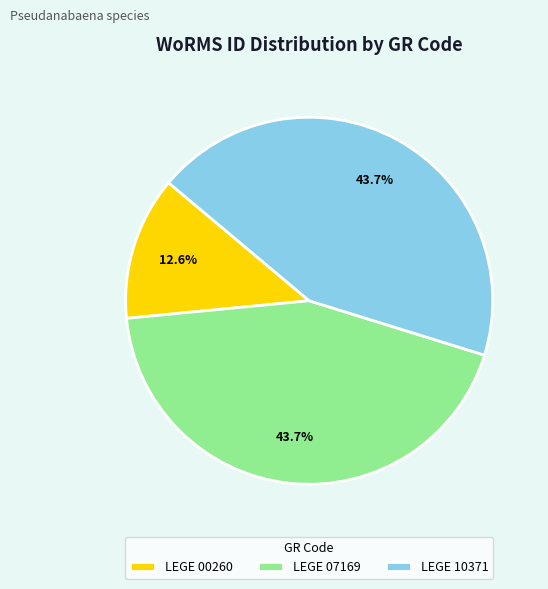

Does any single category account for the majority?

No